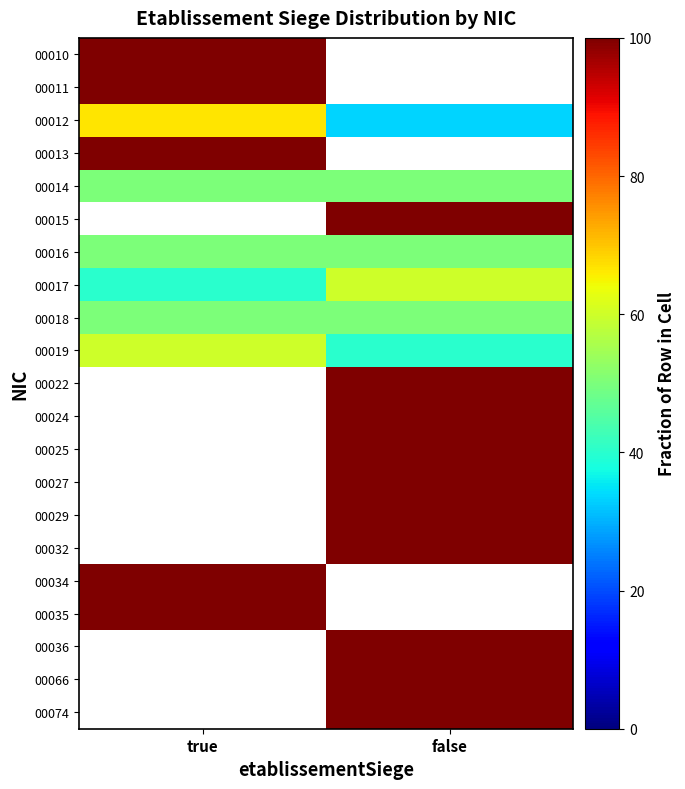

Which category has the highest value across all series?

true